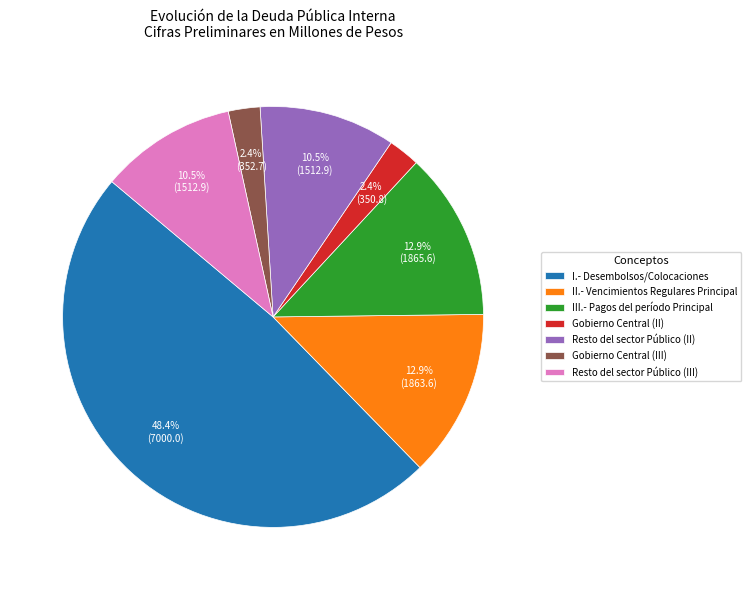

How many segments does this pie chart have?

7